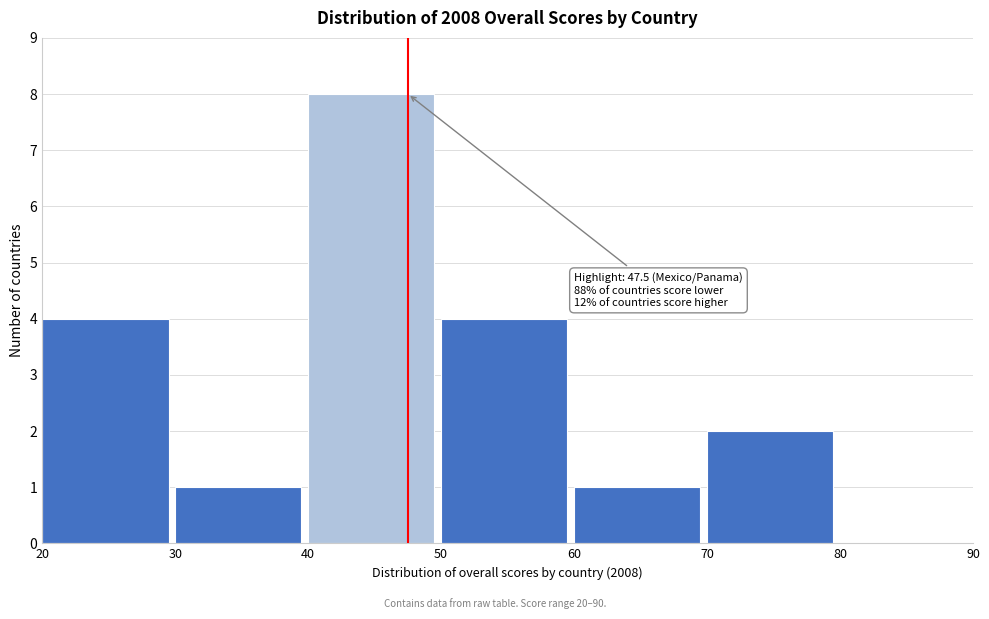

Over which range of the x-axis is the bar tallest?

40 to 50